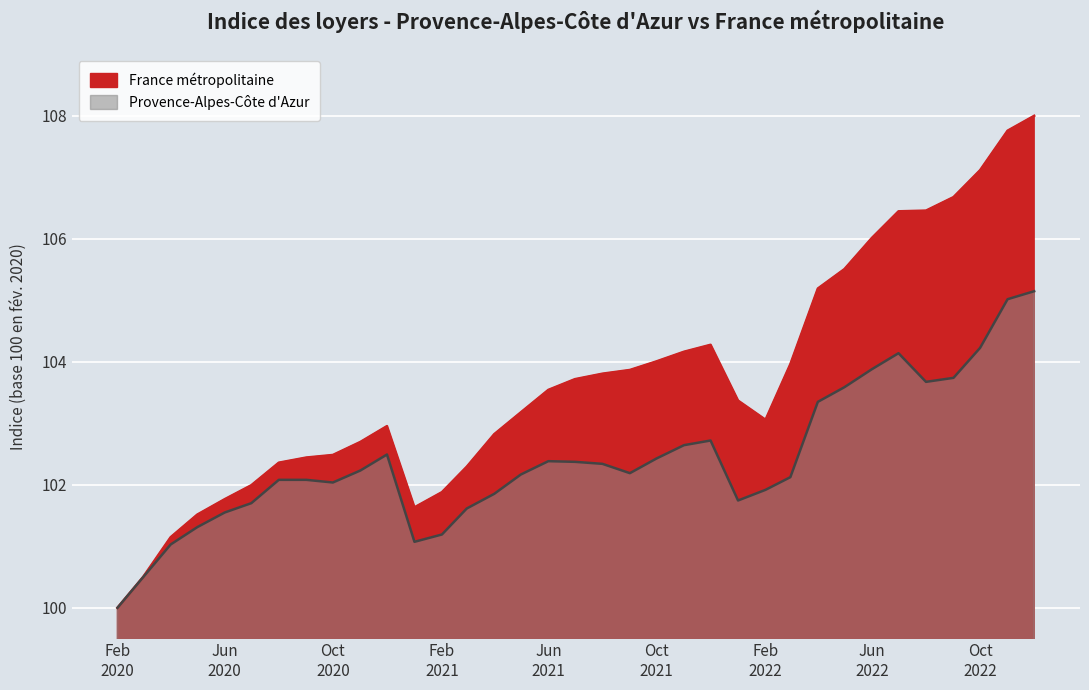

Between 2021-10 and 2021-01, which is larger?

2021-10